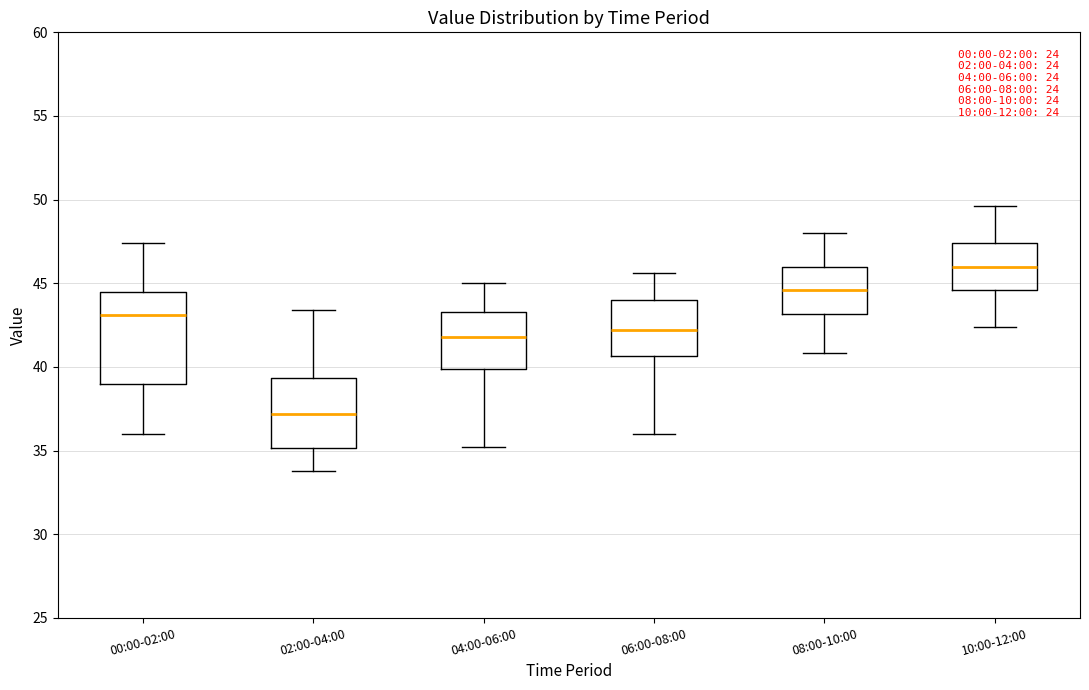

Which box's median line is the highest?

10:00-12:00